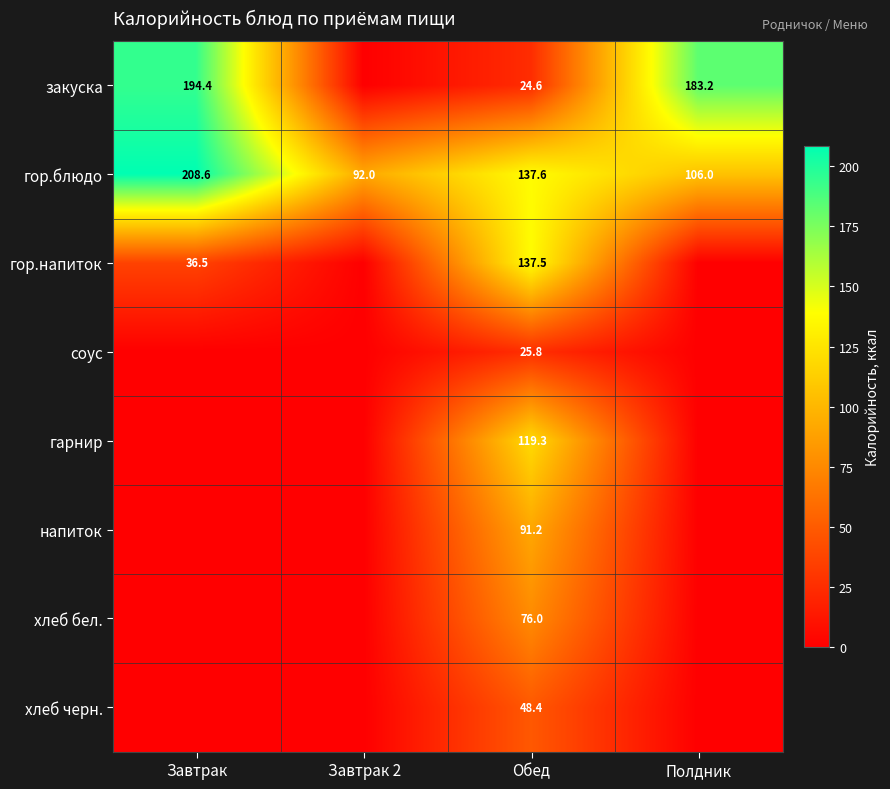

True or false: закуска has a value of 183.2 at Полдник.

True